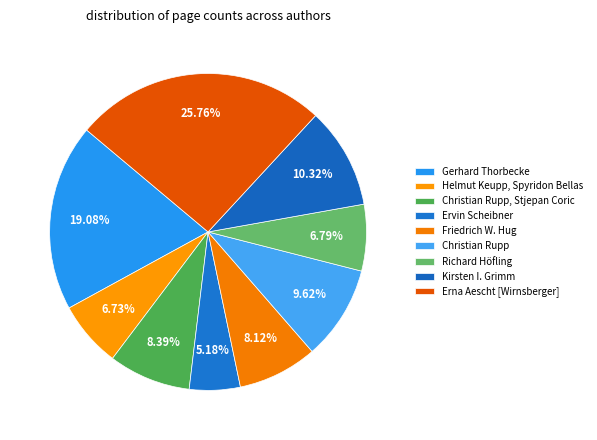

Is the sum of Christian Rupp, Stjepan Coric and Richard Höfling greater than half?

No